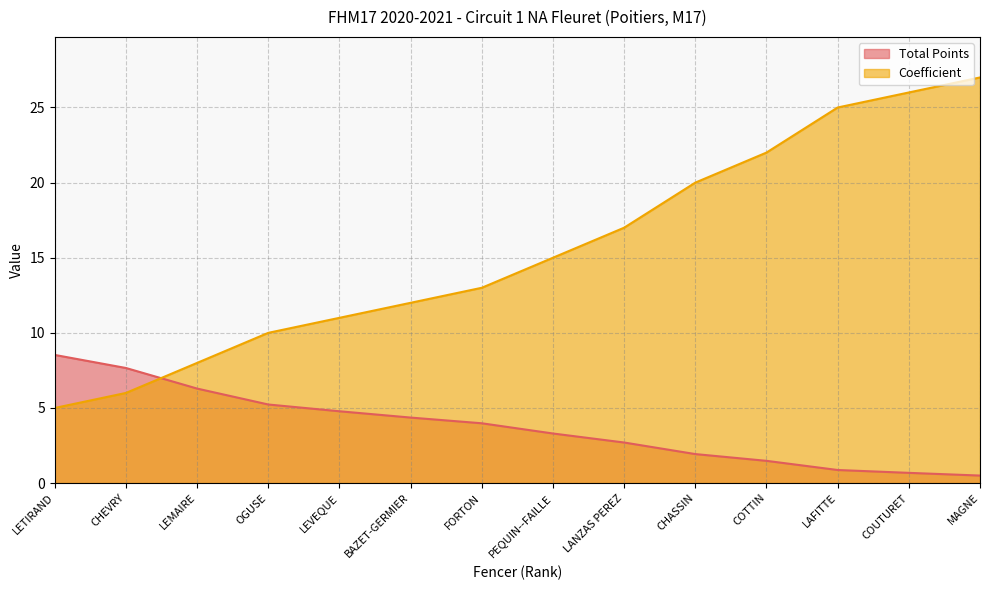

True or false: Coefficient has more than 1 points higher than both neighbors.

False